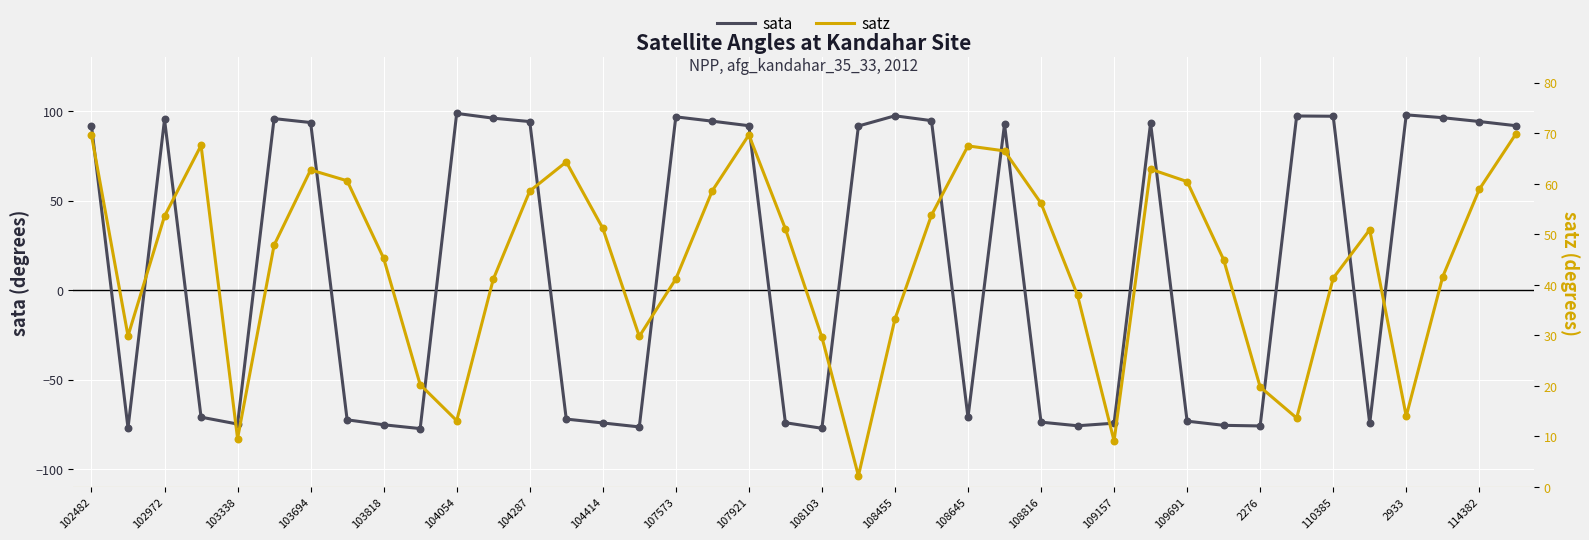

Which series contains the lowest Y value?

sata